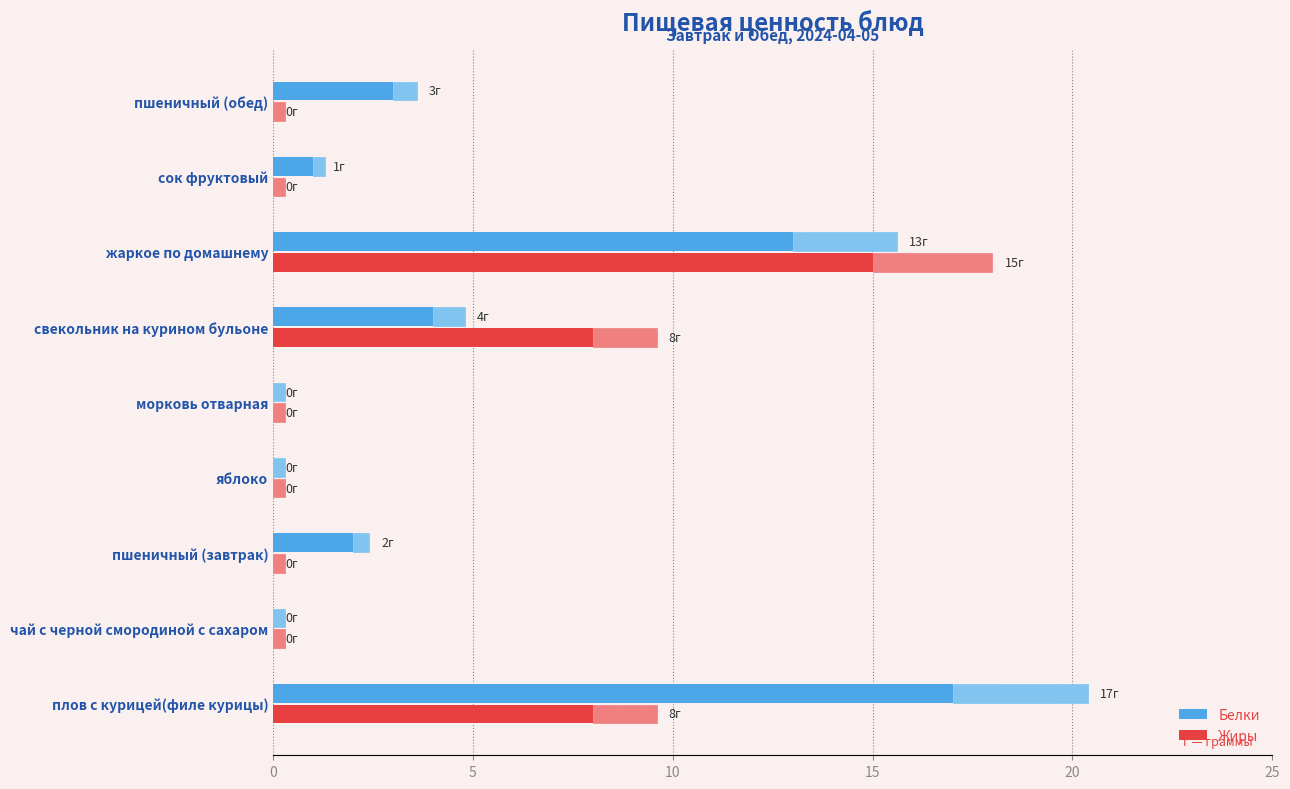

At which label does Белки reach its peak?

плов с курицей(филе курицы)